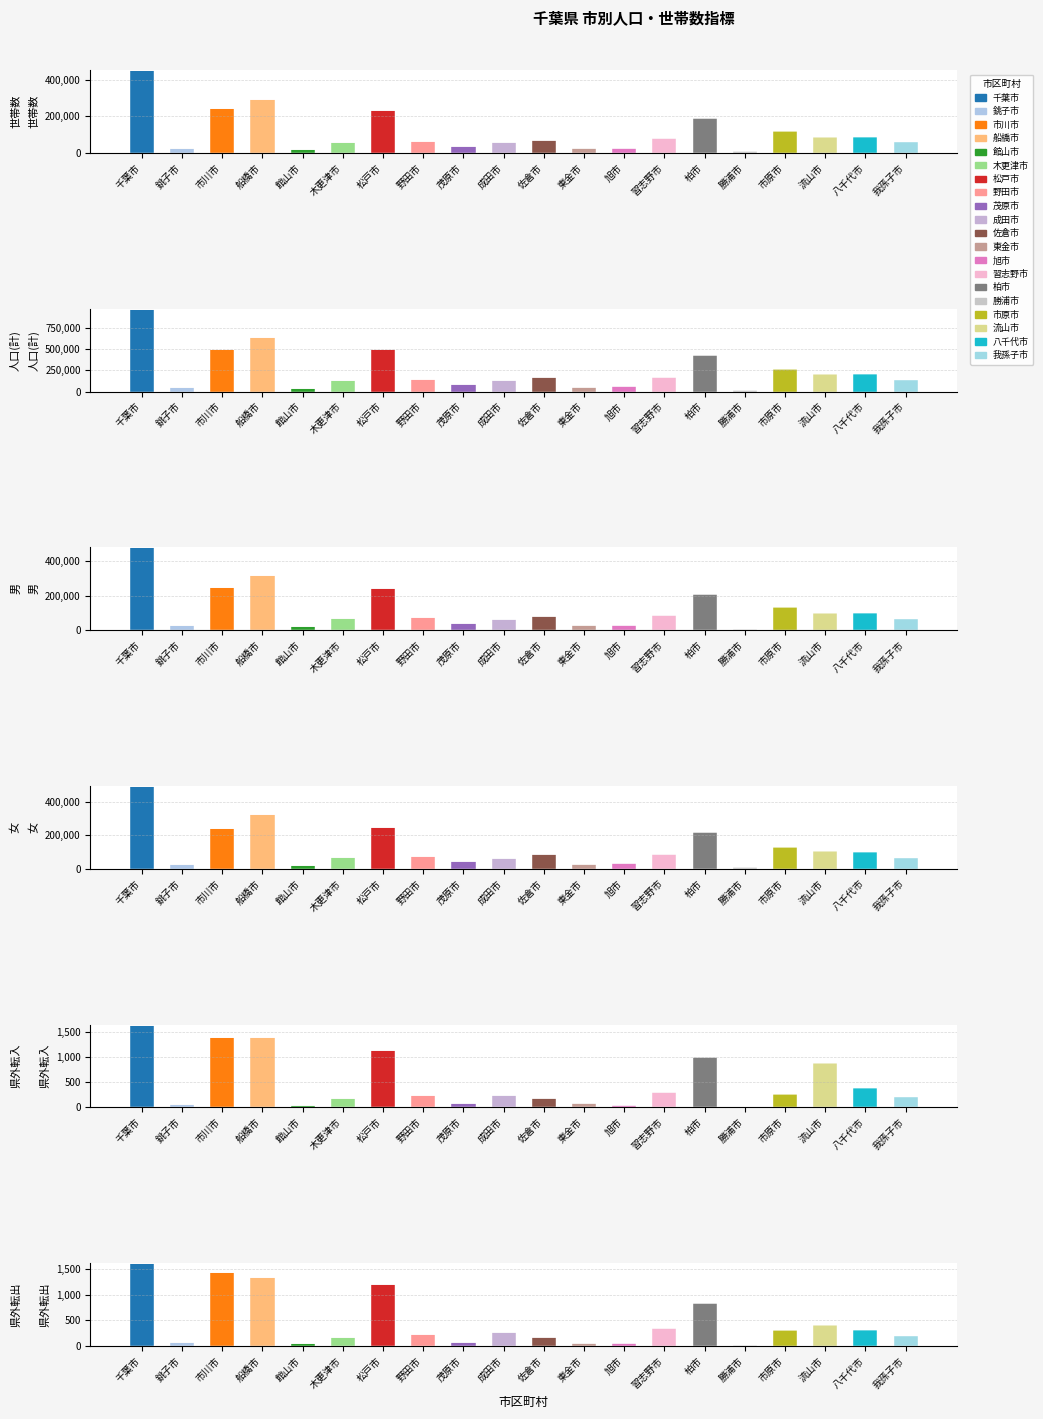

Is it true that 県外転入 equals 29 at 旭市?

False